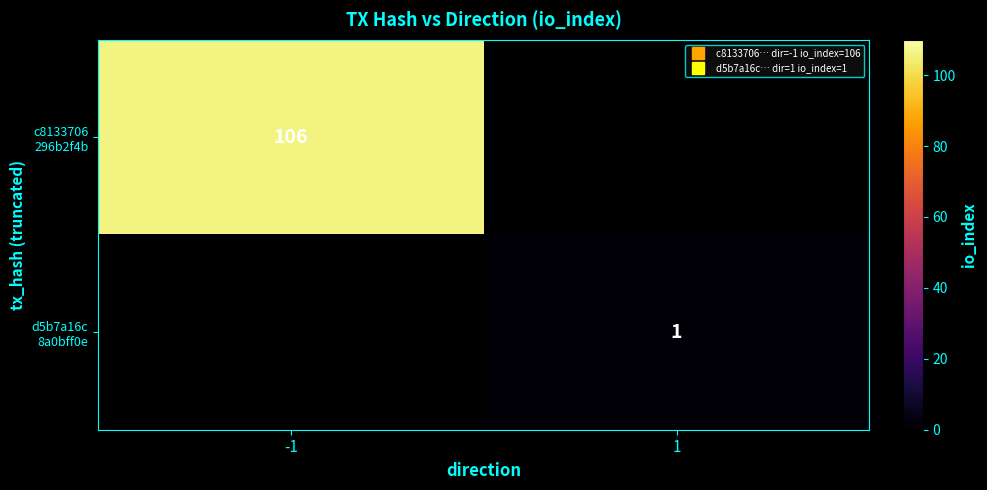

How many data points does each series have?

2